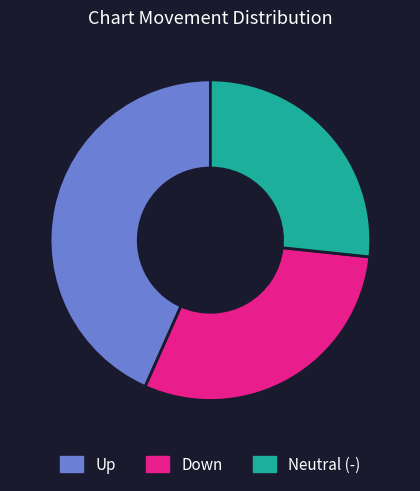

Approximately how many times larger is the value at Neutral (-) compared to Up?

0.6